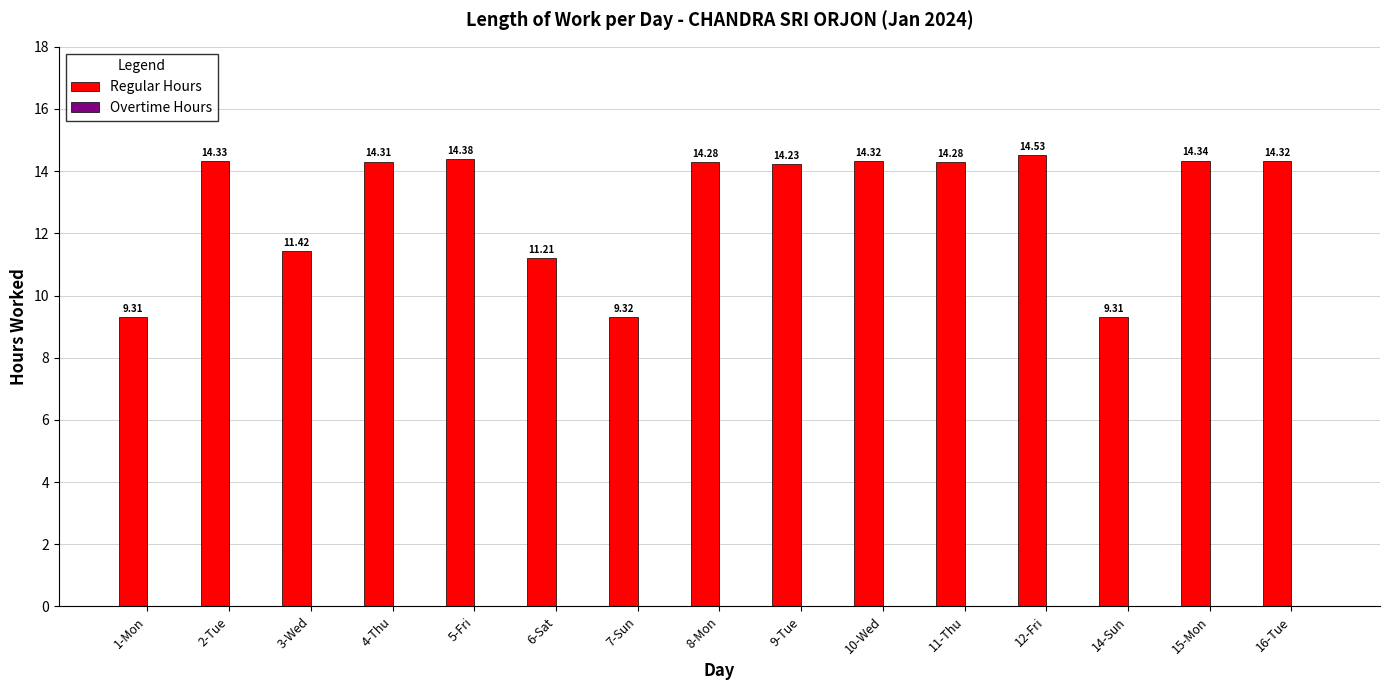

What is the difference between the maximum and minimum values?

5.2